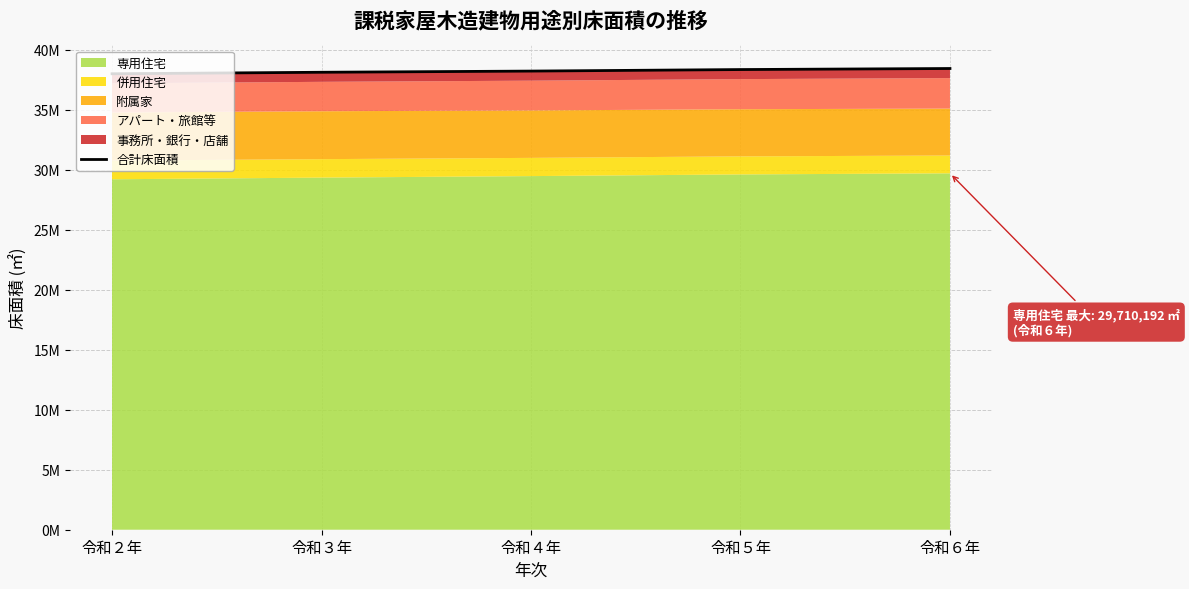

What is the label of the 5th point from the left?

令和６年